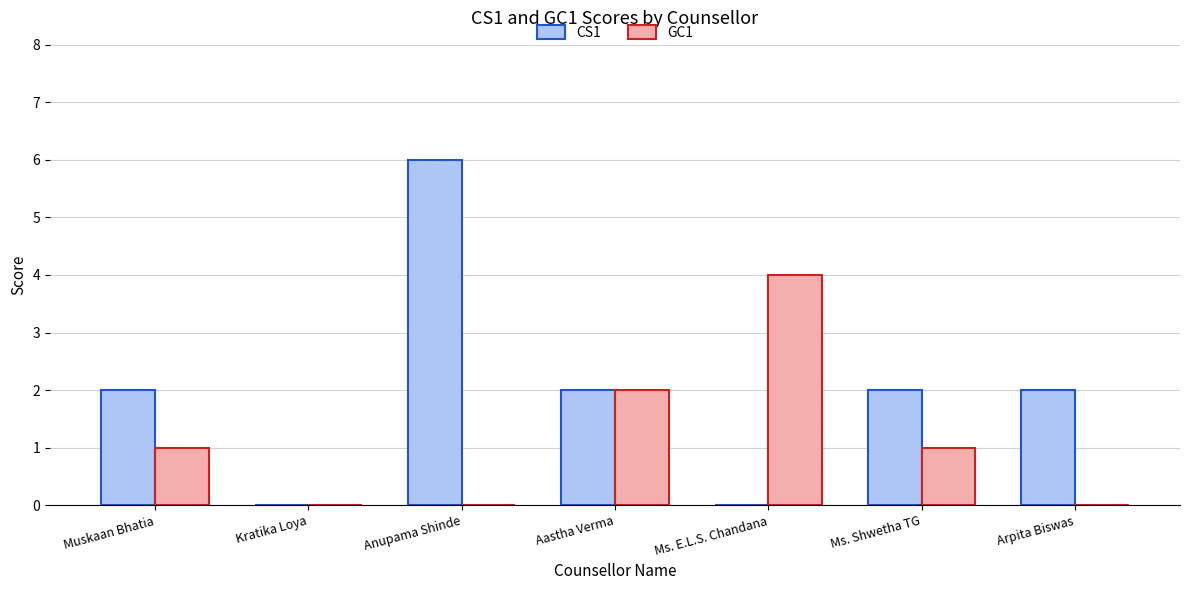

Reading right to left, what are all the values shown in this chart?

CS1: 2	2	0	2	6	0	2
GC1: 0	1	4	2	0	0	1